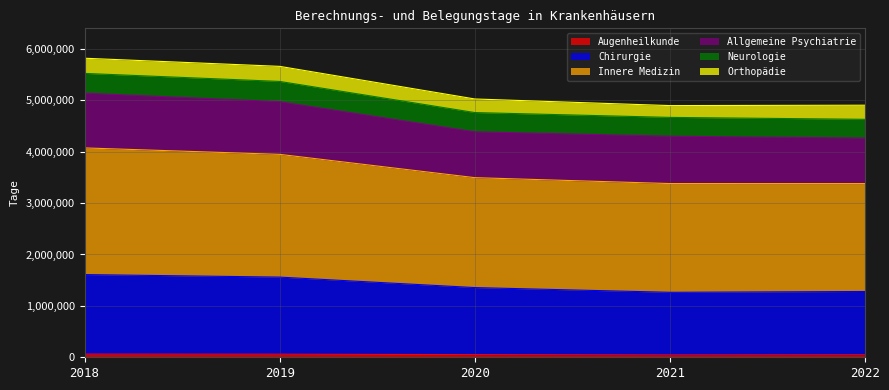

List the labels in order of Augenheilkunde value, smallest first.

2021, 2022, 2020, 2019, 2018